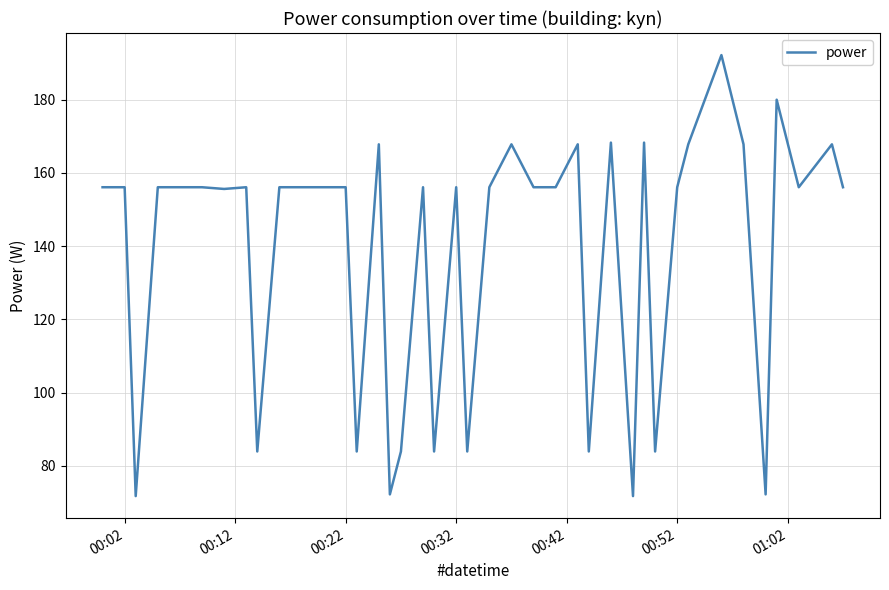

What is the difference between the maximum and minimum values?

120.5